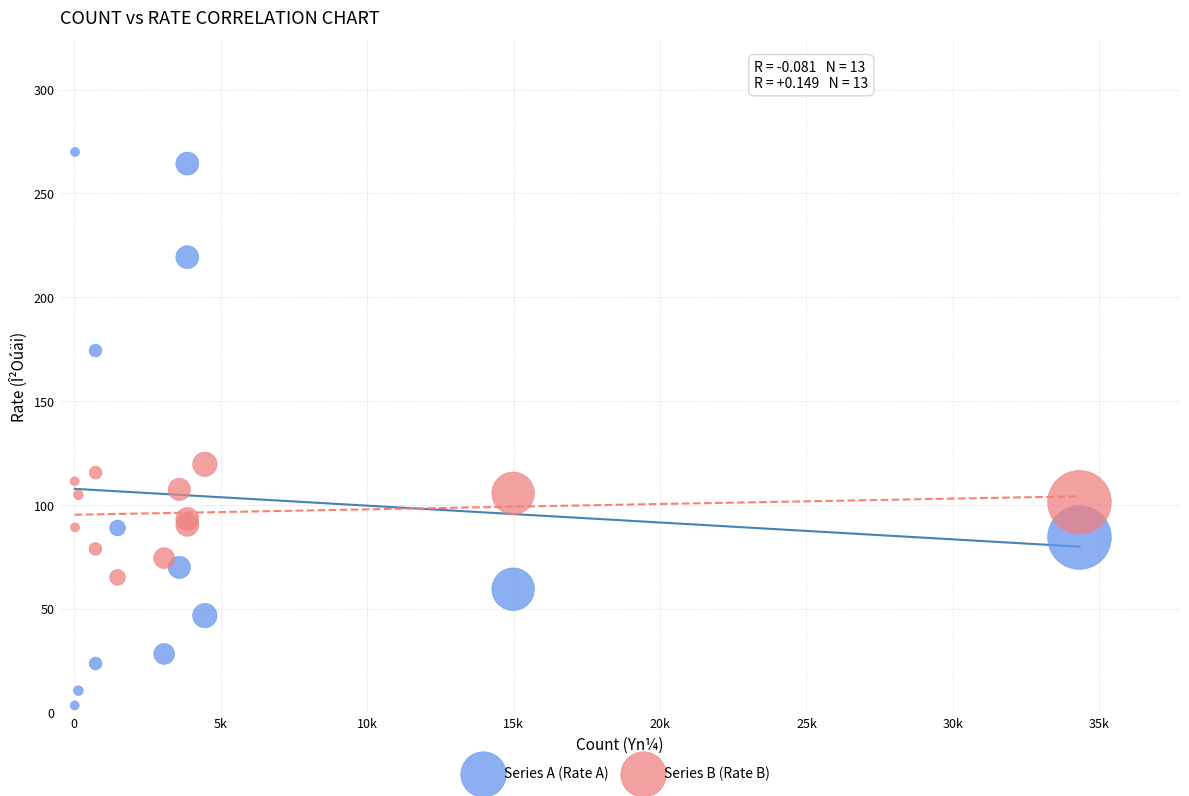

Which series reaches the maximum Y coordinate?

Series A (Rate A)